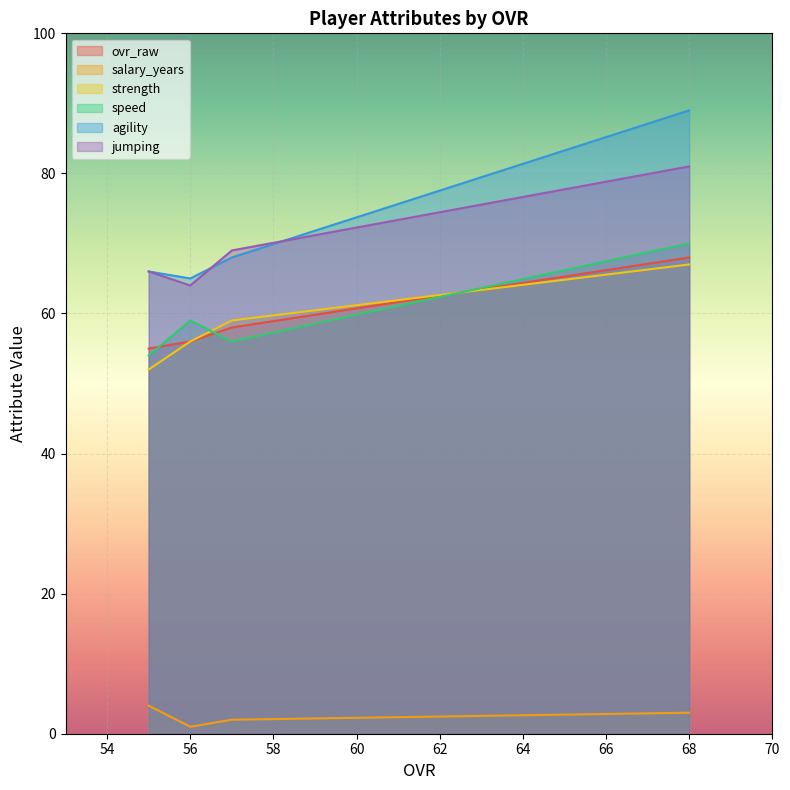

What is the maximum value shown in the chart?

89